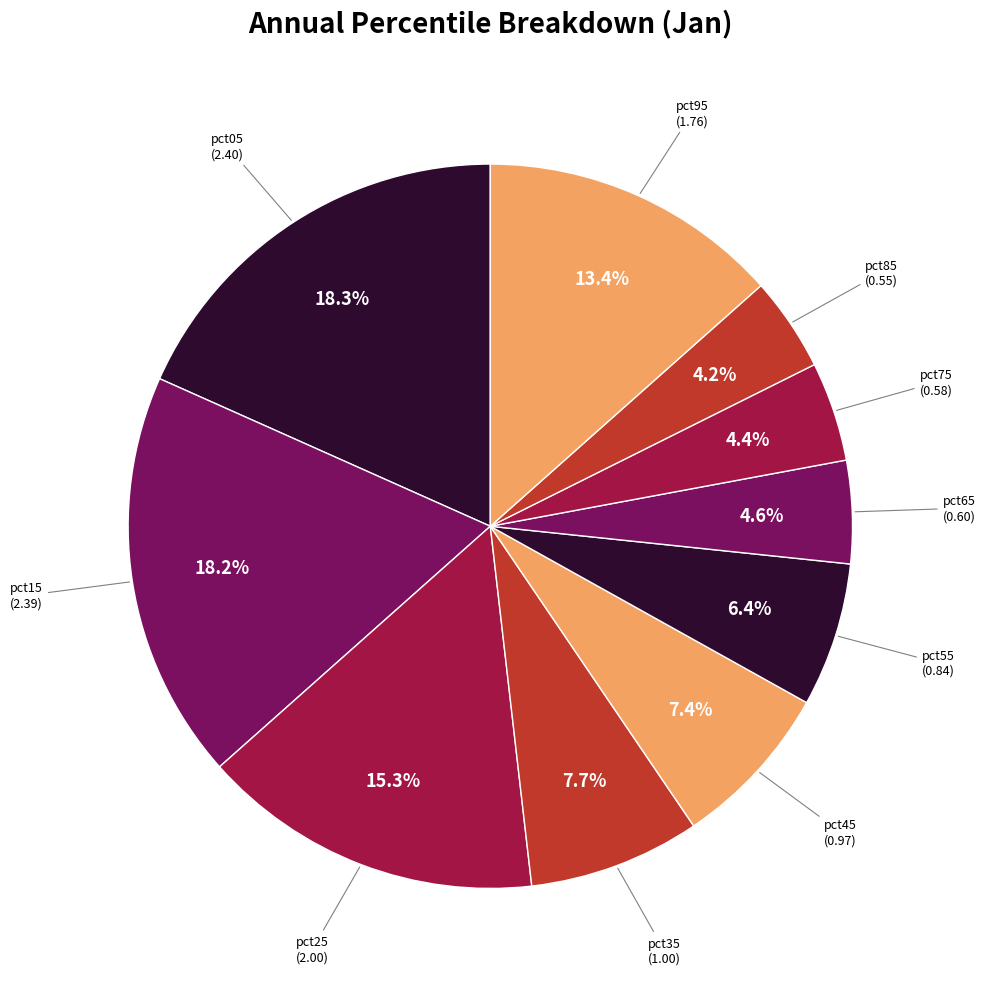

To the nearest percent, what is the difference between the pct05 and pct35 slice percentages?

11%